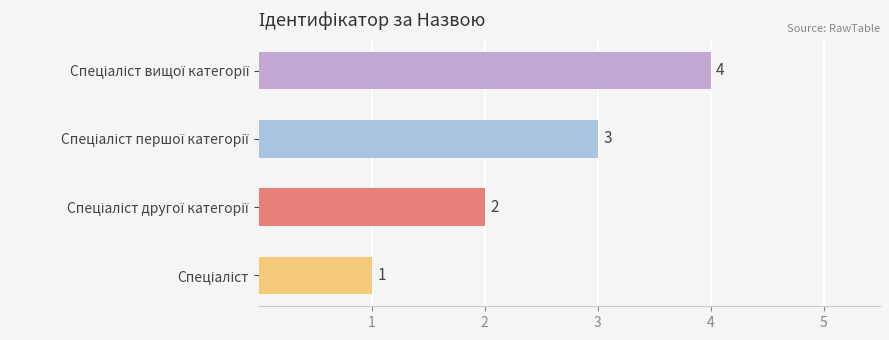

What is the sum of all values?

10